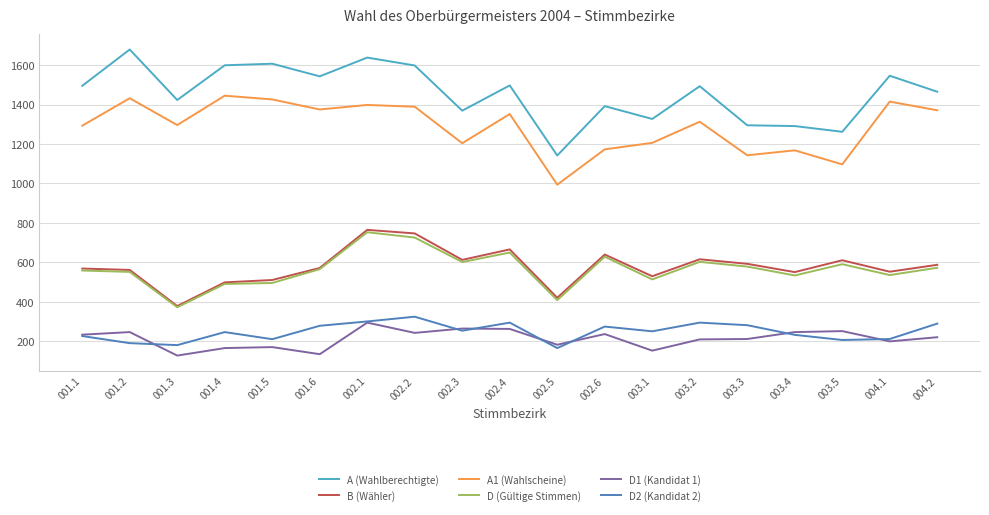

The value of D2 (Kandidat 2) at 003.4 is 233. True or false?

True